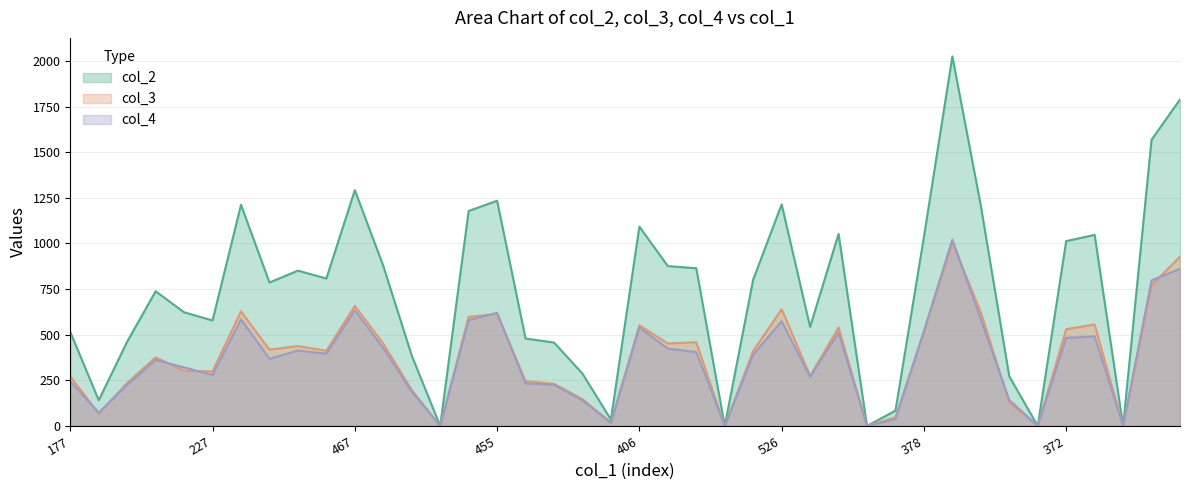

Is it true that col_3 equals 744 at 22?

False